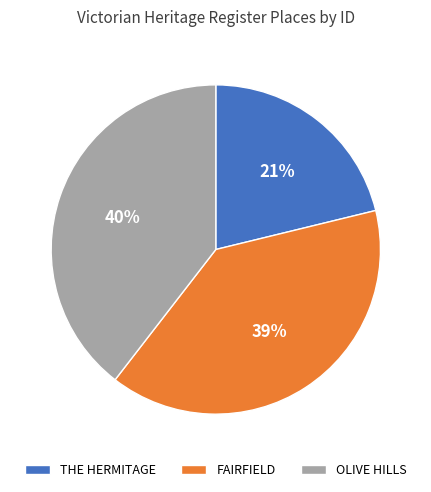

What is the smallest slice in the pie chart?

THE HERMITAGE